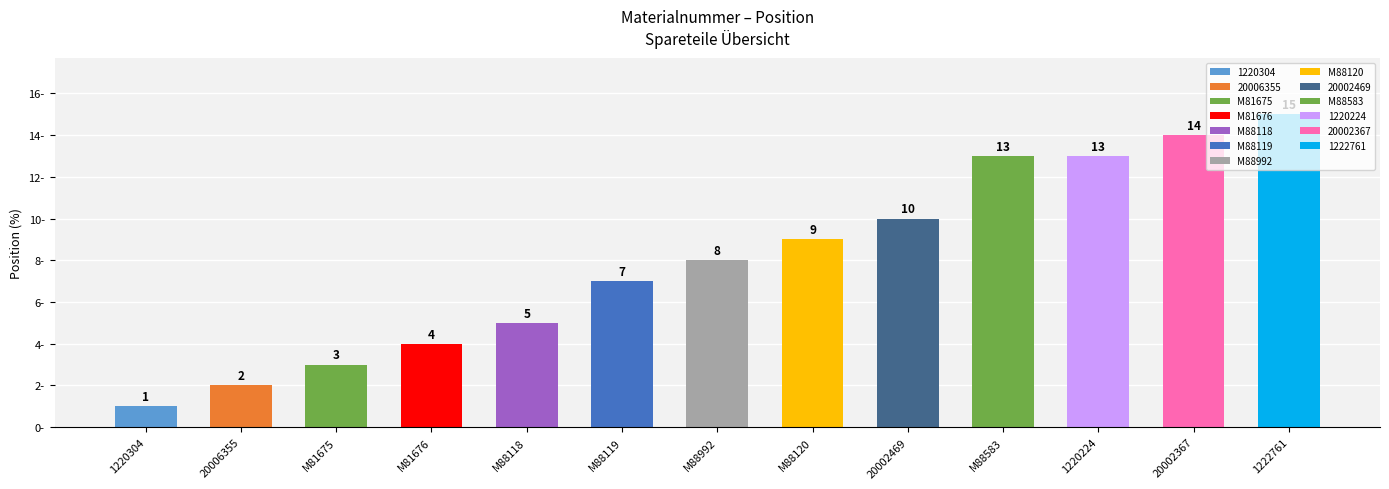

At which label is the value closest to 8?

M88992